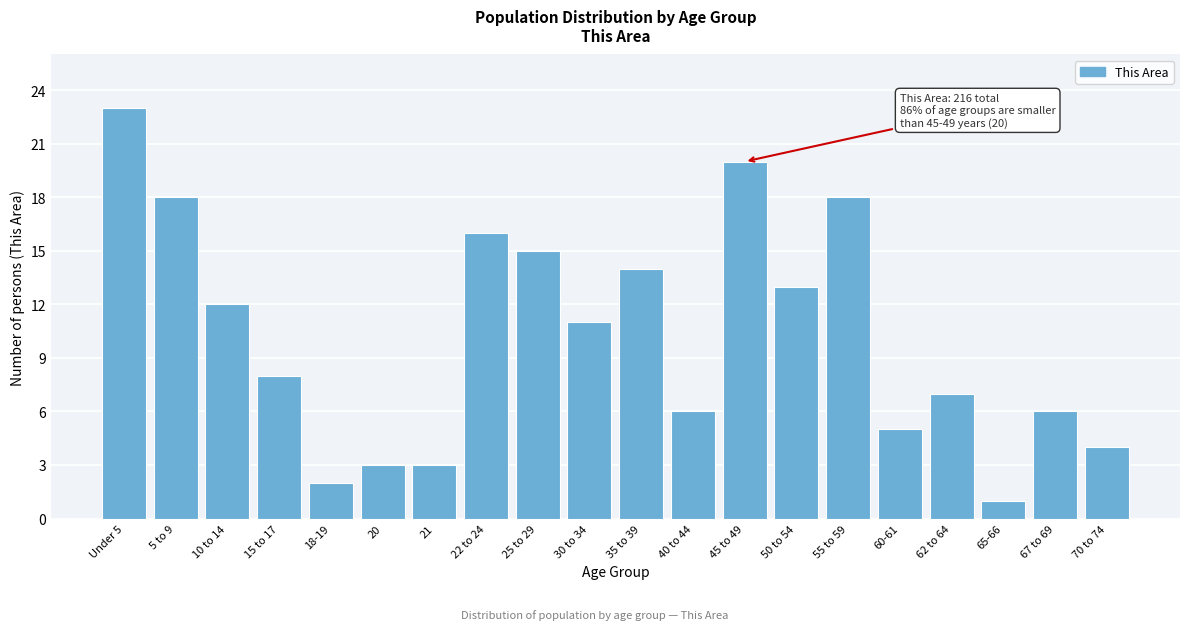

Reading left to right, transcribe all the data shown in this chart.

23	18	12	8	2	3	3	16	15	11	14	6	20	13	18	5	7	1	6	4